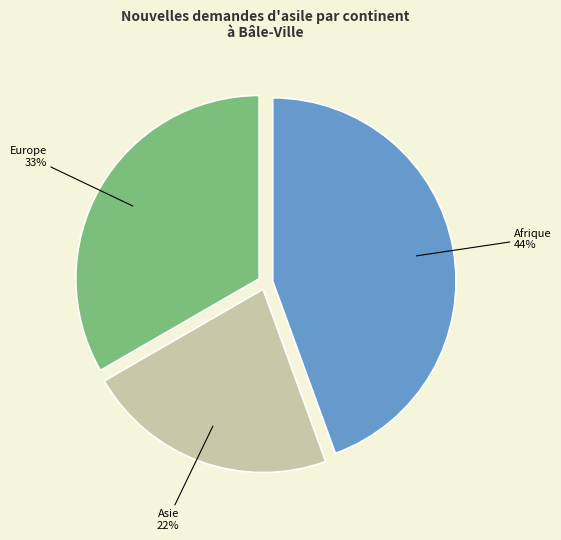

Rank the categories by value from lowest to highest.

Asie, Europe, Afrique